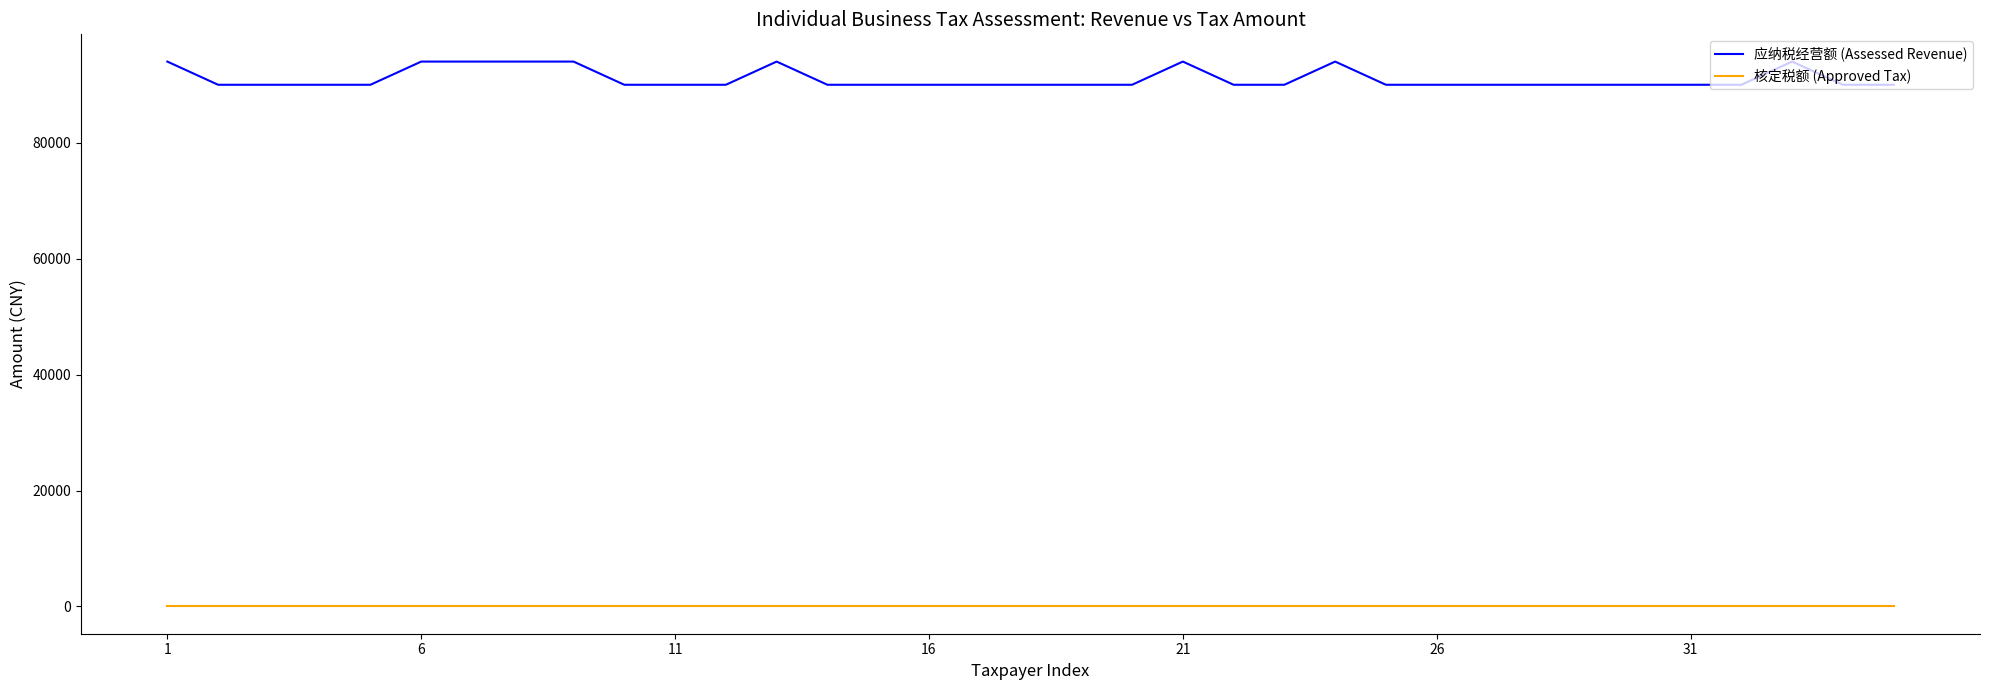

List the series in order of their peak value, highest first.

应纳税经营额 (Assessed Revenue), 核定税额 (Approved Tax)